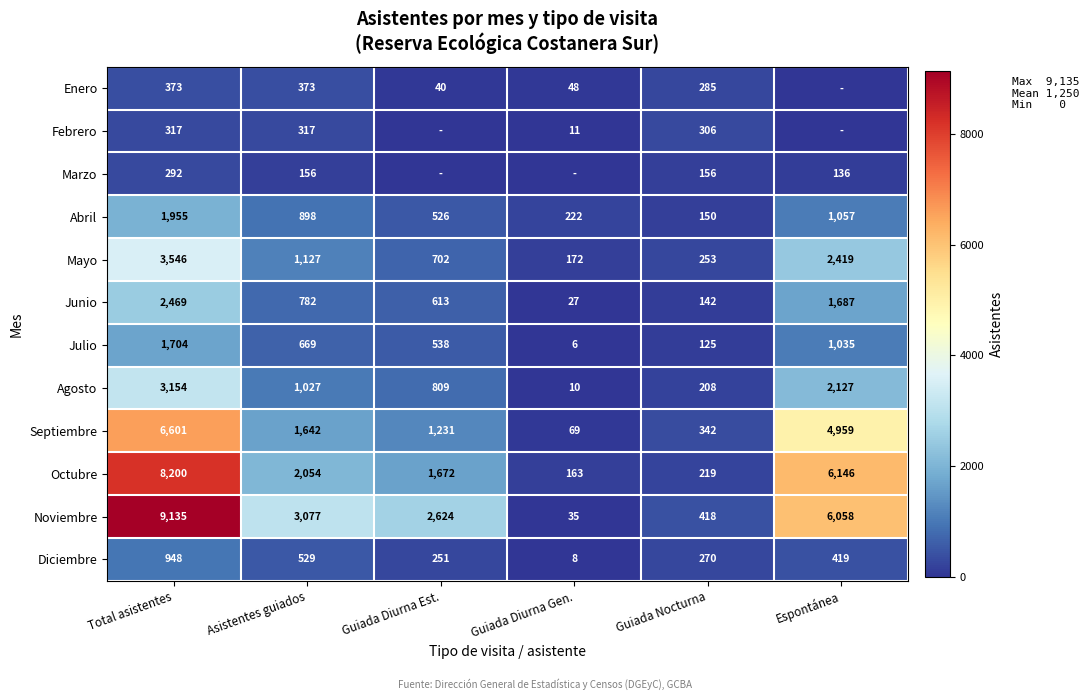

What is the total value across all series at Asistentes guiados?

12651